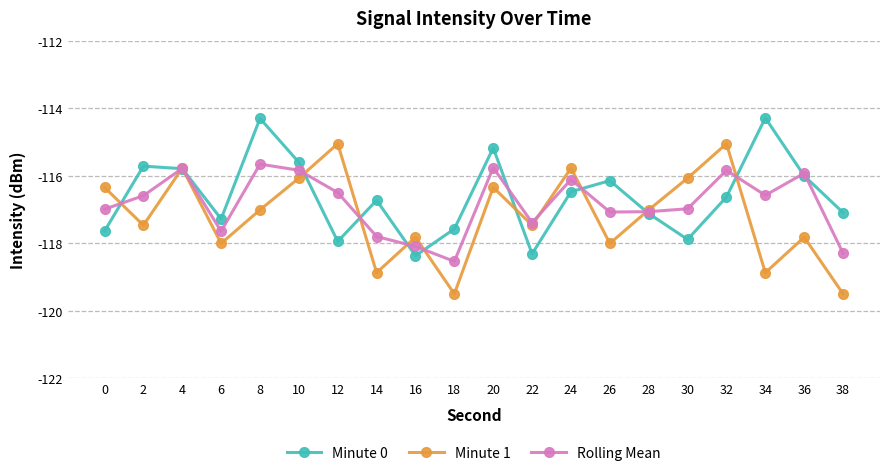

Is it true that Minute 0 equals -115.2 at 20?

True